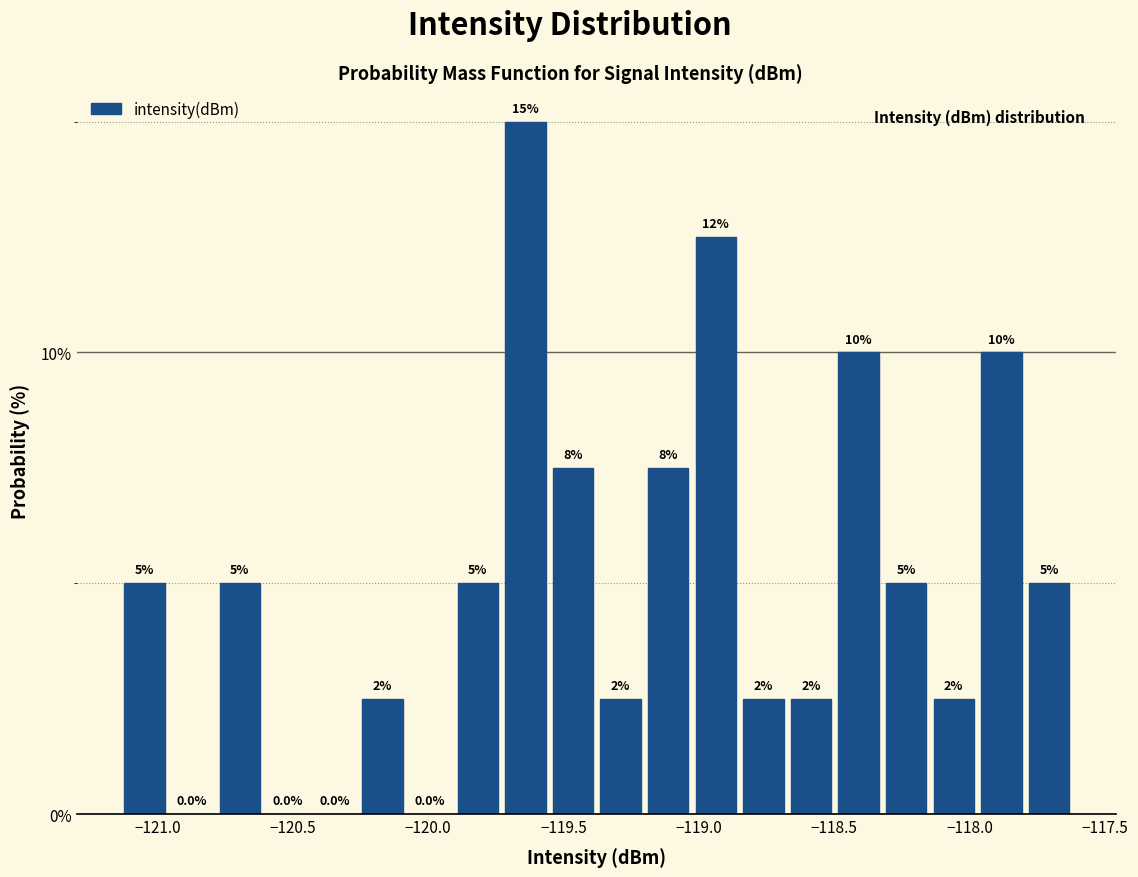

Read against the x-axis, roughly where is the centre of the tallest bar?

-119.65